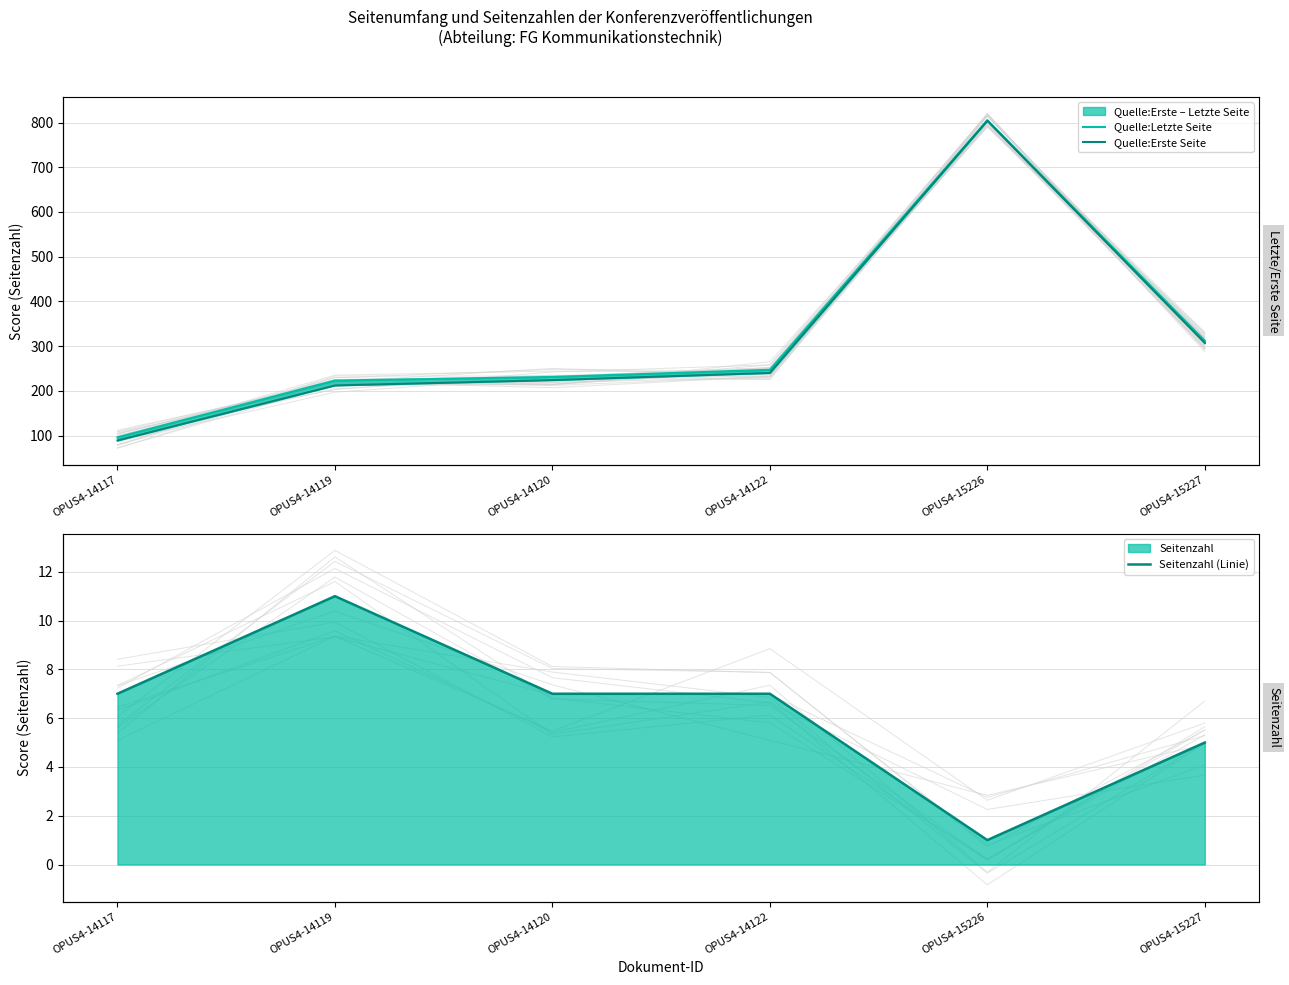

Reading left to right, transcribe all the data shown in this chart.

Quelle:Letzte Seite: OPUS4-14117=96	OPUS4-14119=223	OPUS4-14120=231	OPUS4-14122=247	OPUS4-15226=805	OPUS4-15227=312
Quelle:Erste Seite: OPUS4-14117=89	OPUS4-14119=212	OPUS4-14120=224	OPUS4-14122=240	OPUS4-15226=804	OPUS4-15227=307
Seitenzahl (Linie): OPUS4-14117=7	OPUS4-14119=11	OPUS4-14120=7	OPUS4-14122=7	OPUS4-15226=1	OPUS4-15227=5